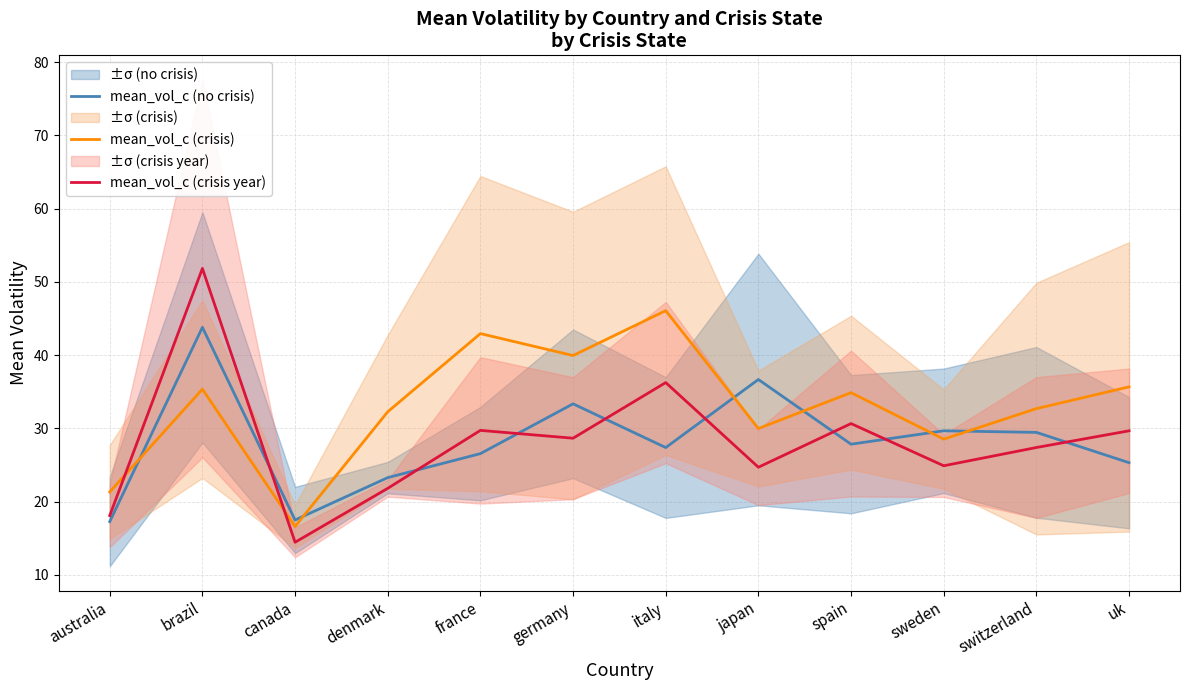

Which has a higher value, germany or sweden?

germany